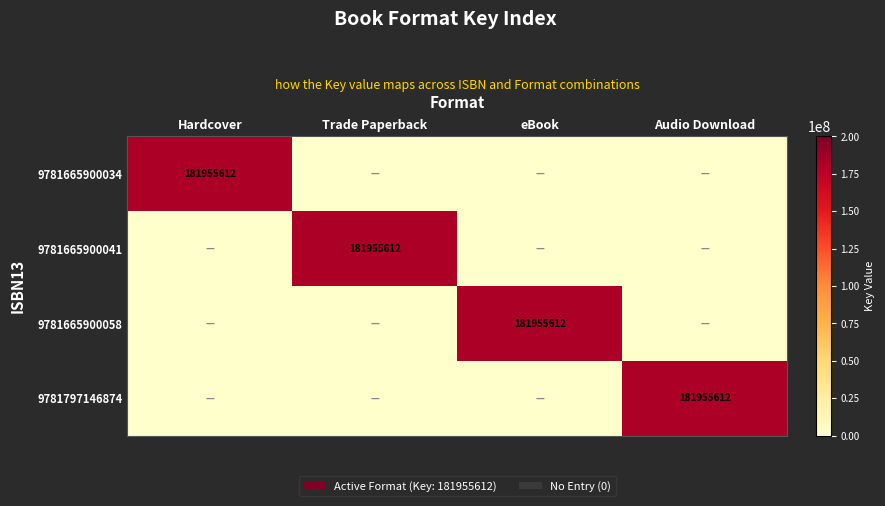

At which label does 9781797146874 reach its minimum?

Hardcover